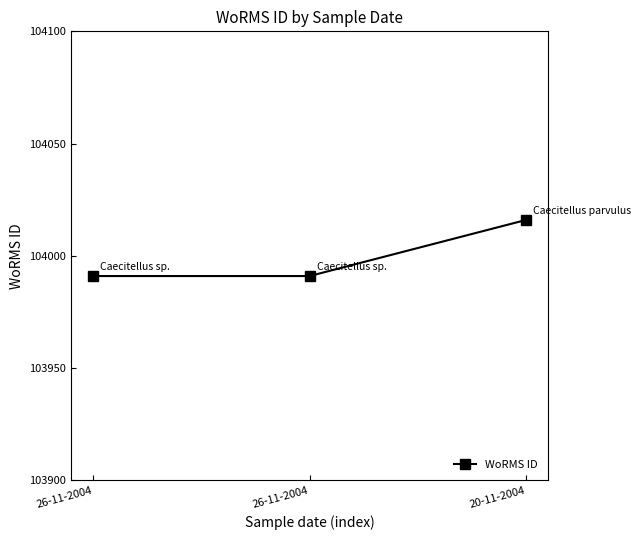

Count the number of data series in this chart.

1